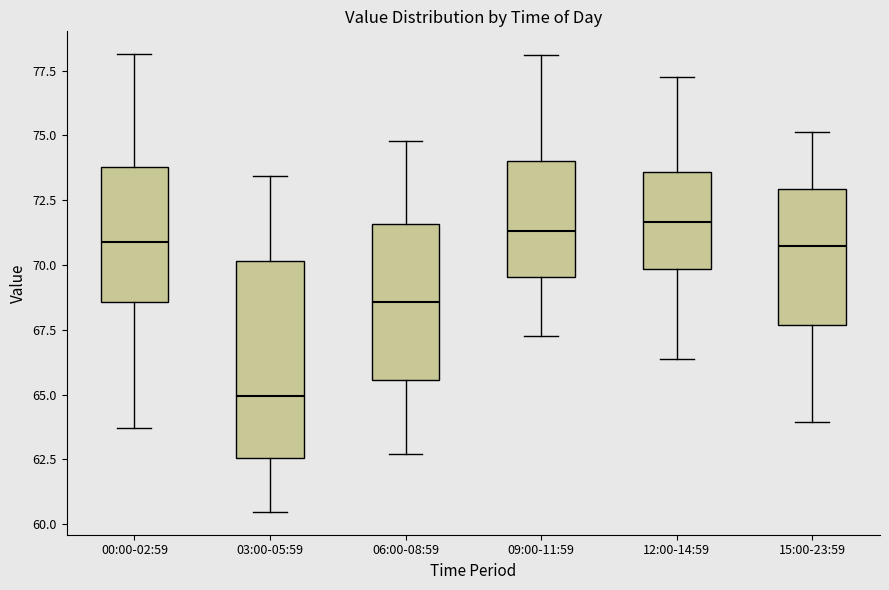

Which box is the tallest, from its lower edge to its upper edge?

03:00-05:59